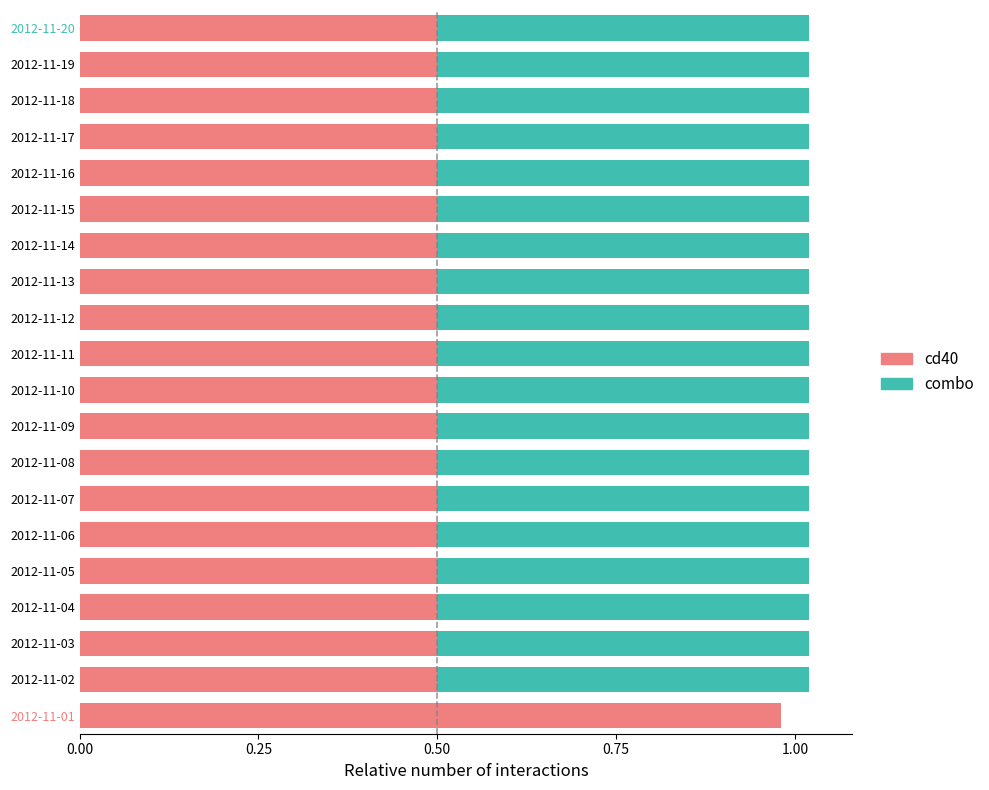

At which label does cd40 reach its peak?

2012-11-01